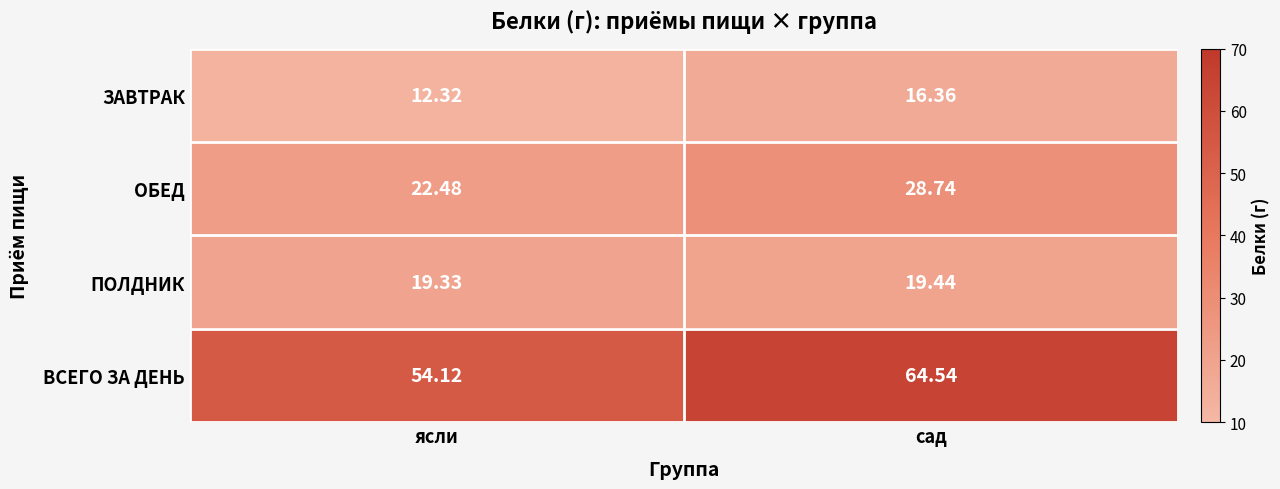

Which category has the lowest value in the ПОЛДНИК series?

ясли